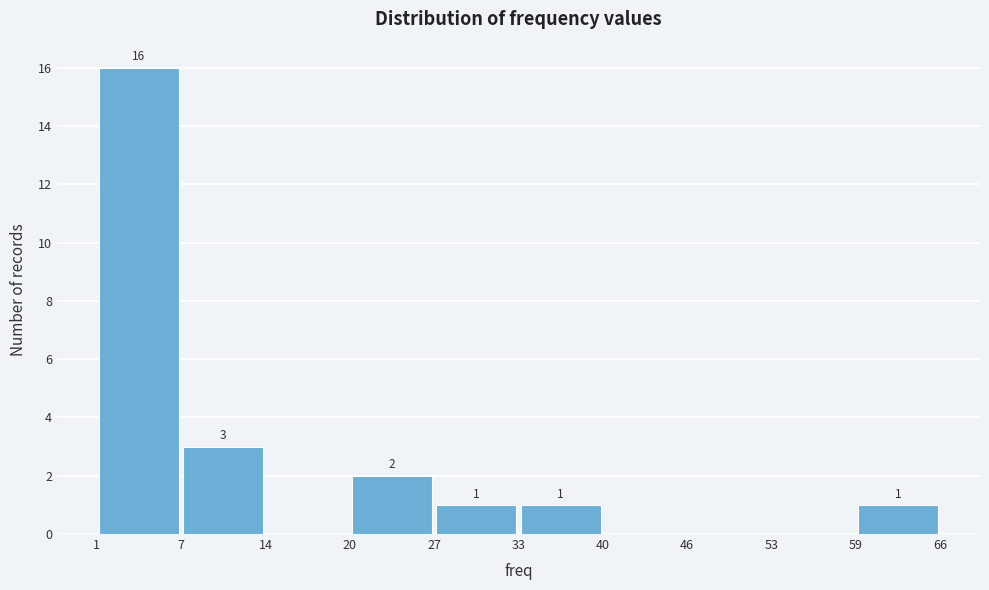

Over which range of the x-axis is the bar tallest?

1 to 7